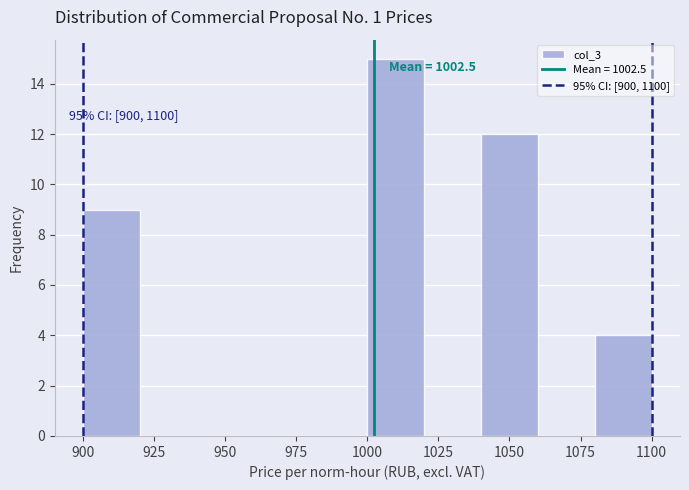

Which range on the x-axis has the tallest bar?

1000 to 1020